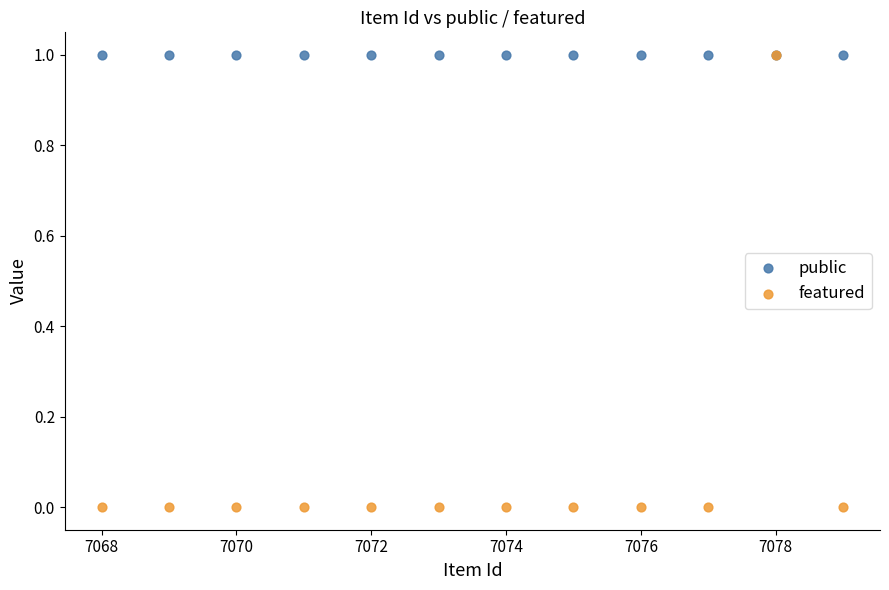

What are all the series names shown in the legend?

public, featured